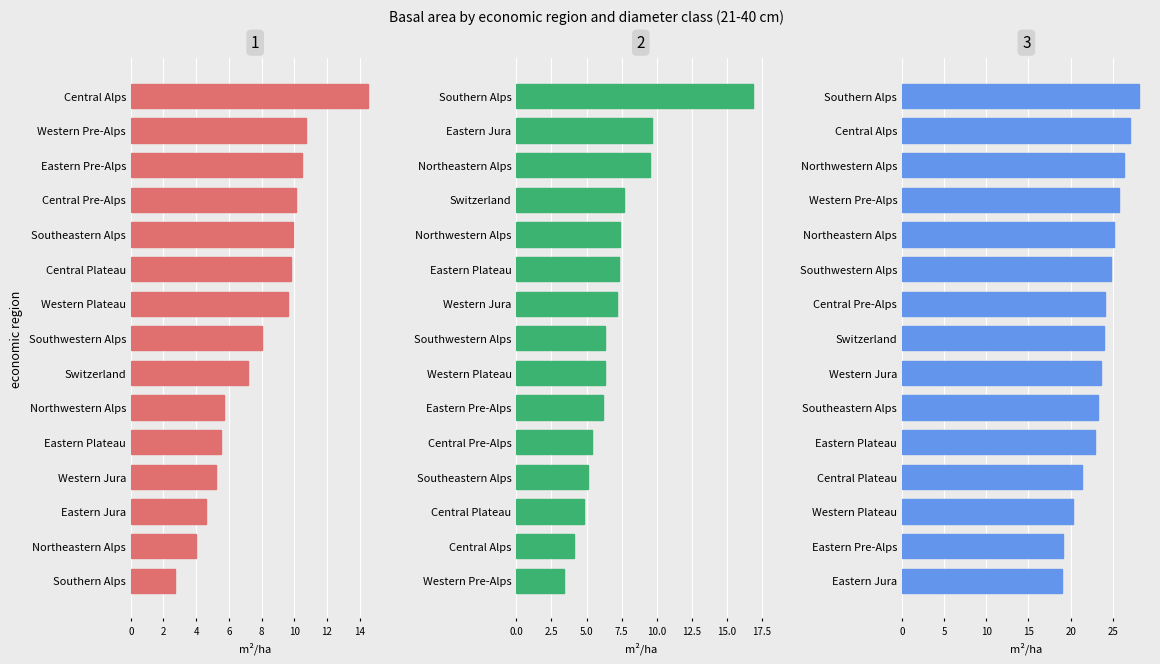

How many values in the Panel 1 series exceed 8?

7